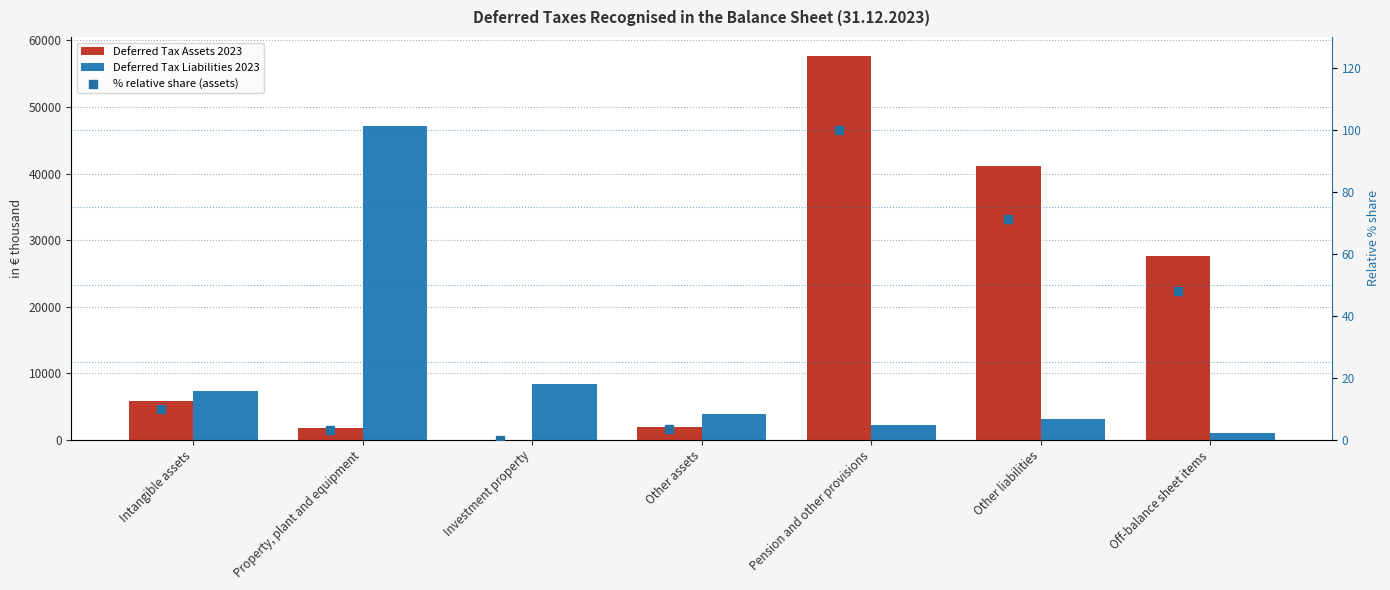

Which series contains the highest Y value?

Deferred Tax Assets 2023